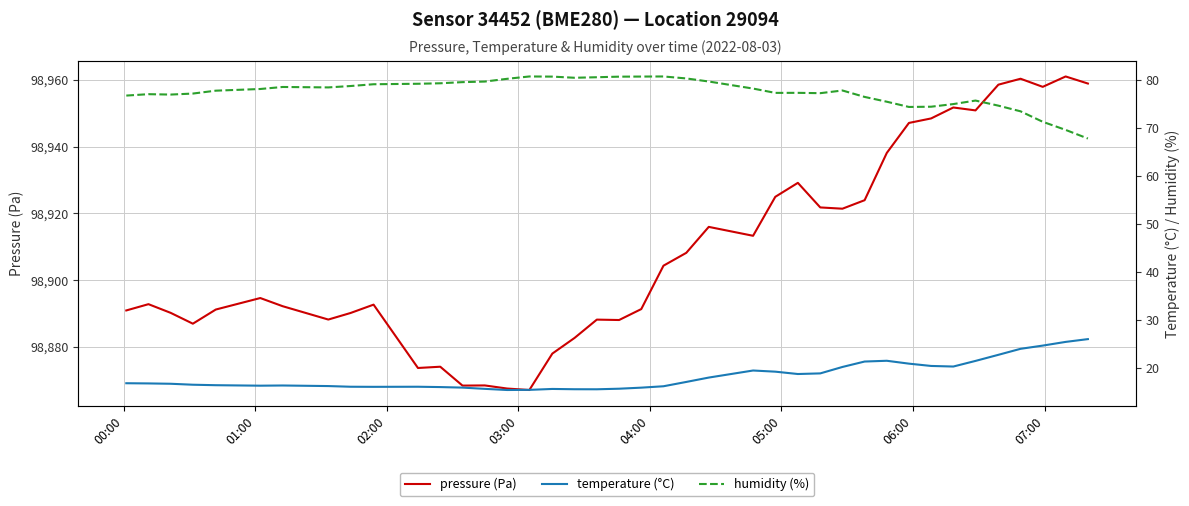

What is the lowest value of the pressure (Pa) series?

98867.0